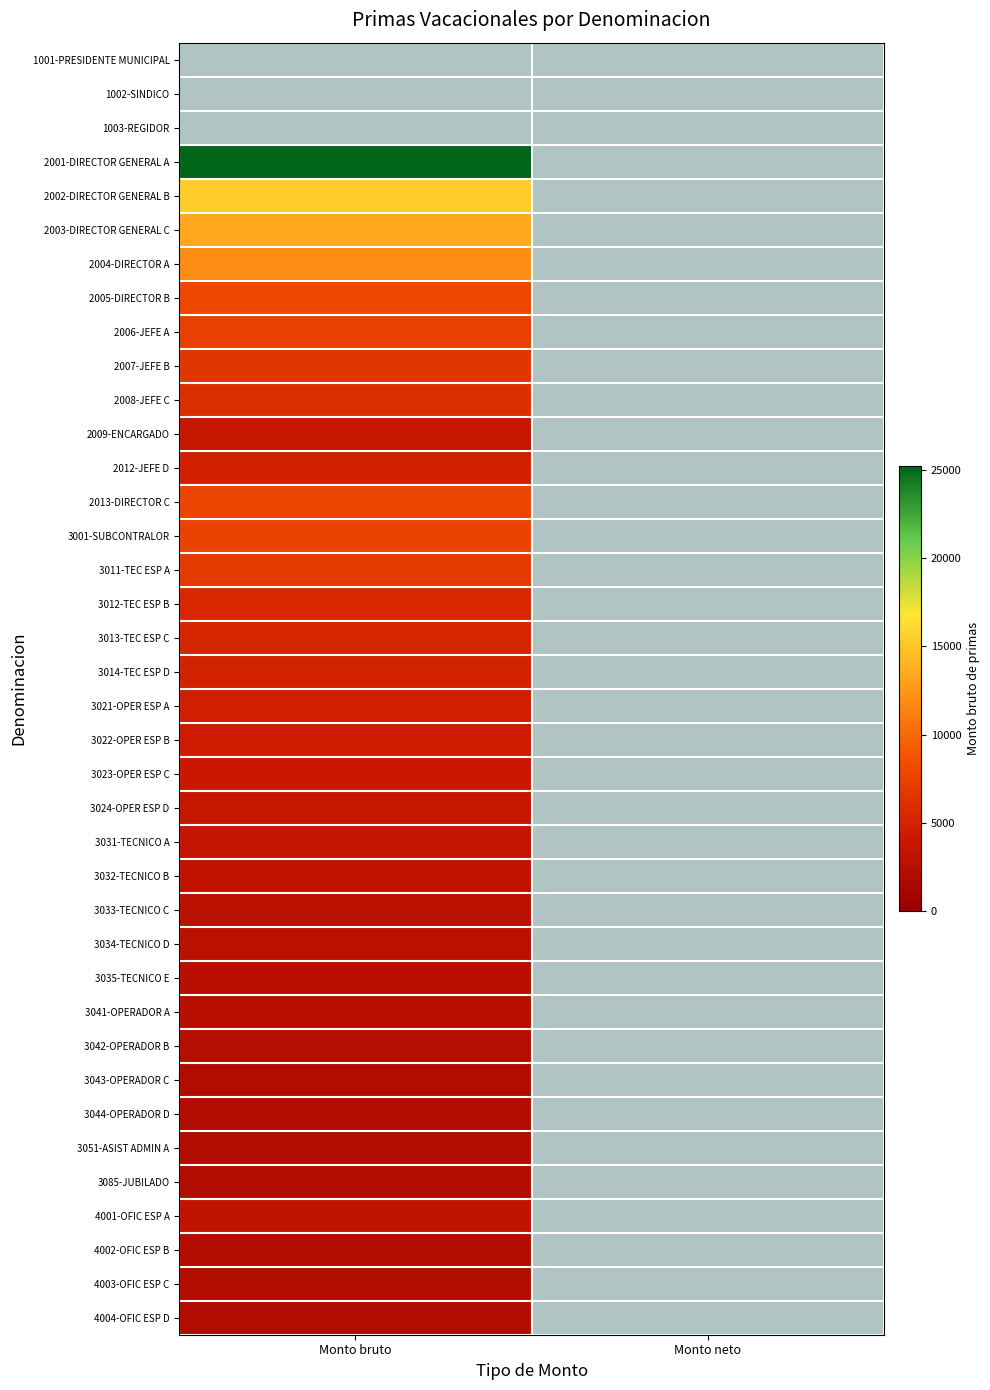

Reading left to right, what are all the values shown in this chart?

1001-PRESIDENTE MUNICIPAL: Monto bruto=0.0	Monto neto=0.0
1002-SINDICO: Monto bruto=0.0	Monto neto=0.0
1003-REGIDOR: Monto bruto=0.0	Monto neto=0.0
2001-DIRECTOR GENERAL A: Monto bruto=25199.1	Monto neto=0.0
2002-DIRECTOR GENERAL B: Monto bruto=15390.0	Monto neto=0.0
2003-DIRECTOR GENERAL C: Monto bruto=13390.0	Monto neto=0.0
2004-DIRECTOR A: Monto bruto=11978.9	Monto neto=0.0
2005-DIRECTOR B: Monto bruto=8046.3	Monto neto=0.0
2006-JEFE A: Monto bruto=7476.9	Monto neto=0.0
2007-JEFE B: Monto bruto=6596.3	Monto neto=0.0
2008-JEFE C: Monto bruto=6046.6	Monto neto=0.0
2009-ENCARGADO: Monto bruto=3664.6	Monto neto=0.0
2012-JEFE D: Monto bruto=4763.9	Monto neto=0.0
2013-DIRECTOR C: Monto bruto=7761.7	Monto neto=0.0
3001-SUBCONTRALOR: Monto bruto=7619.4	Monto neto=0.0
3011-TEC ESP A: Monto bruto=6920.5	Monto neto=0.0
3012-TEC ESP B: Monto bruto=5502.9	Monto neto=0.0
3013-TEC ESP C: Monto bruto=5300.5	Monto neto=0.0
3014-TEC ESP D: Monto bruto=4939.3	Monto neto=0.0
3021-OPER ESP A: Monto bruto=4706.8	Monto neto=0.0
3022-OPER ESP B: Monto bruto=4360.1	Monto neto=0.0
3023-OPER ESP C: Monto bruto=4053.1	Monto neto=0.0
3024-OPER ESP D: Monto bruto=3762.6	Monto neto=0.0
3031-TECNICO A: Monto bruto=3520.6	Monto neto=0.0
3032-TECNICO B: Monto bruto=3238.2	Monto neto=0.0
3033-TECNICO C: Monto bruto=2947.6	Monto neto=0.0
3034-TECNICO D: Monto bruto=2722.0	Monto neto=0.0
3035-TECNICO E: Monto bruto=2641.3	Monto neto=0.0
3041-OPERADOR A: Monto bruto=2579.3	Monto neto=0.0
3042-OPERADOR B: Monto bruto=2437.3	Monto neto=0.0
3043-OPERADOR C: Monto bruto=2148.2	Monto neto=0.0
3044-OPERADOR D: Monto bruto=2120.5	Monto neto=0.0
3051-ASIST ADMIN A: Monto bruto=2109.0	Monto neto=0.0
3085-JUBILADO: Monto bruto=2109.0	Monto neto=0.0
4001-OFIC ESP A: Monto bruto=3233.0	Monto neto=0.0
4002-OFIC ESP B: Monto bruto=2286.4	Monto neto=0.0
4003-OFIC ESP C: Monto bruto=2172.2	Monto neto=0.0
4004-OFIC ESP D: Monto bruto=2109.0	Monto neto=0.0